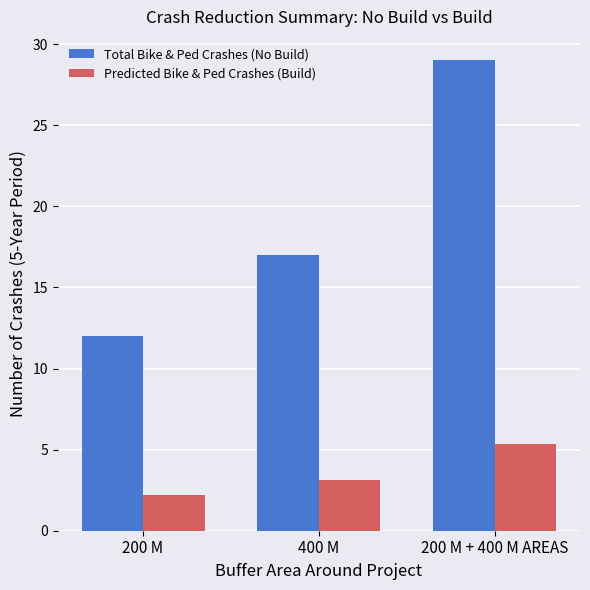

Reading left to right, what are all the values shown in this chart?

Total Bike & Ped Crashes (No Build): 200 M=12.0	400 M=17.0	200 M + 400 M AREAS=29.0
Predicted Bike & Ped Crashes (Build): 200 M=2.2	400 M=3.1	200 M + 400 M AREAS=5.3